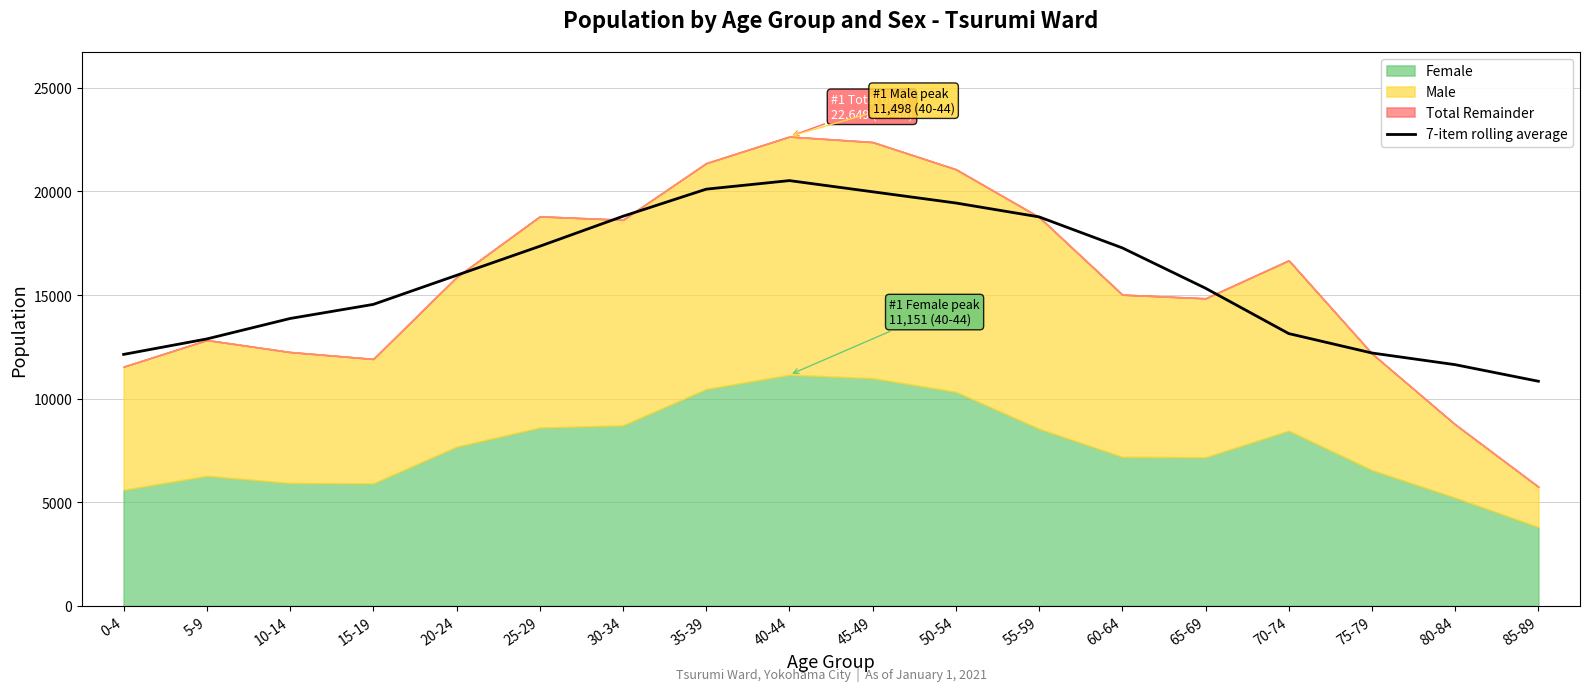

What is the change in value from 45-49 to 80-84?

-8341.4